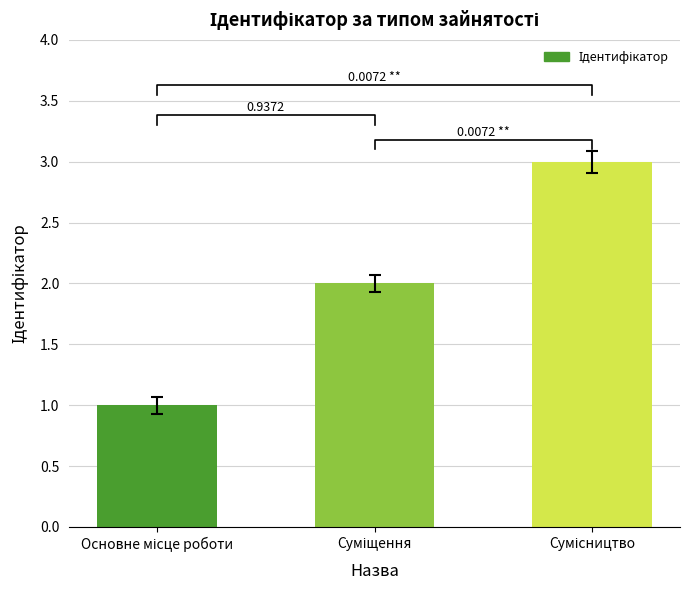

What is the greatest value displayed?

3